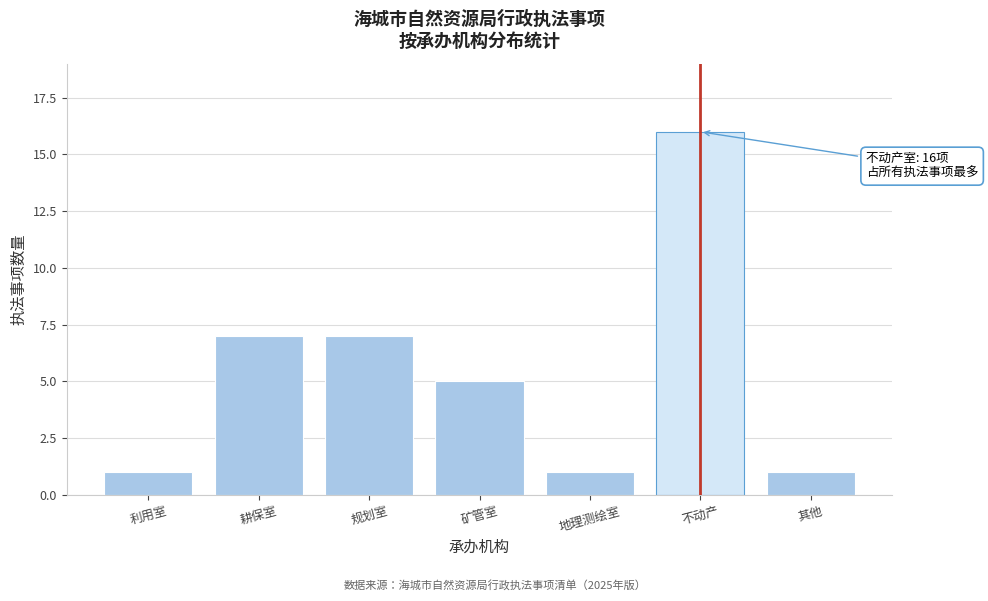

Reading left to right, list all the values displayed in this chart.

1	7	7	5	1	16	1